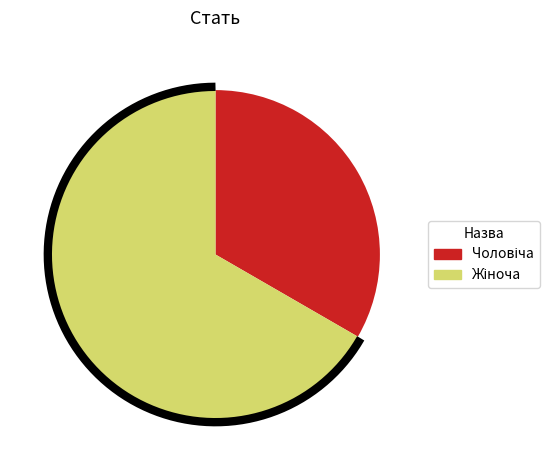

Which has a higher value, Жіноча or Чоловіча?

Жіноча